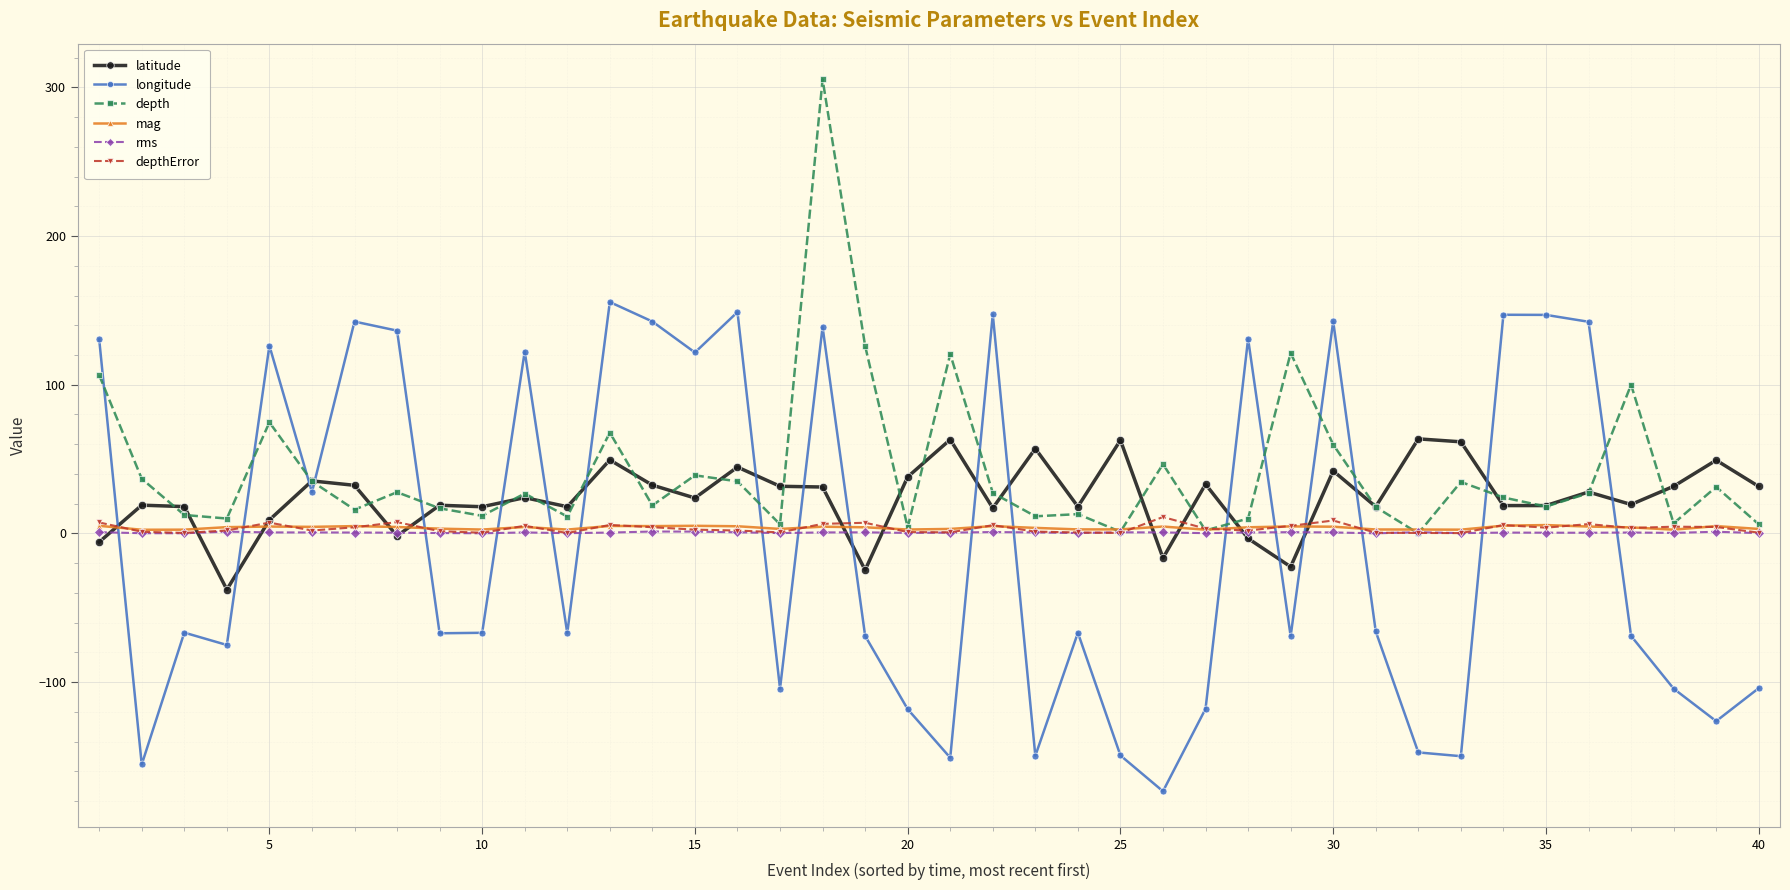

What is the value of the longitude point at the 4th from the left?

-75.1